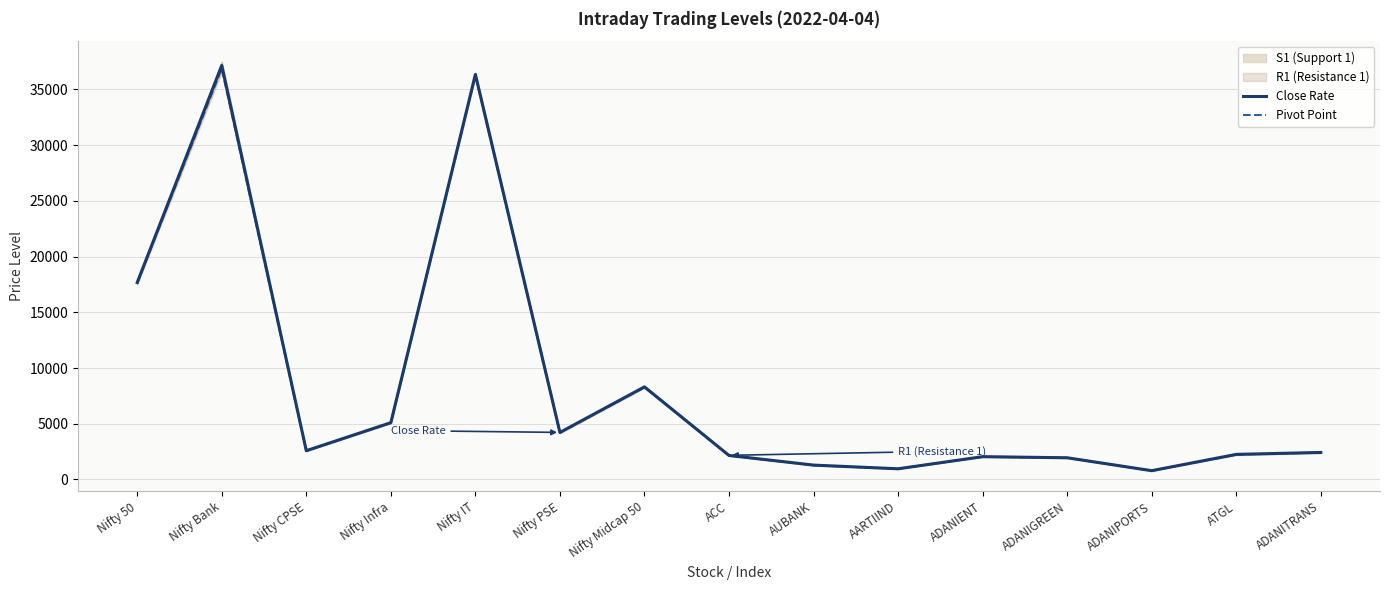

Is it true that Close Rate equals 3466.3 at ADANIENT?

False